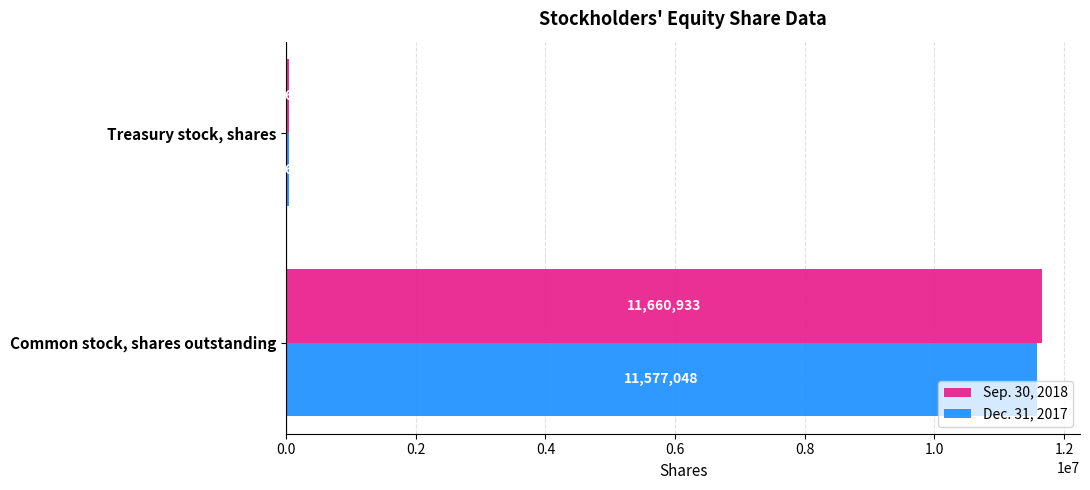

Rank the series by their maximum value, from highest to lowest.

Sep. 30, 2018, Dec. 31, 2017